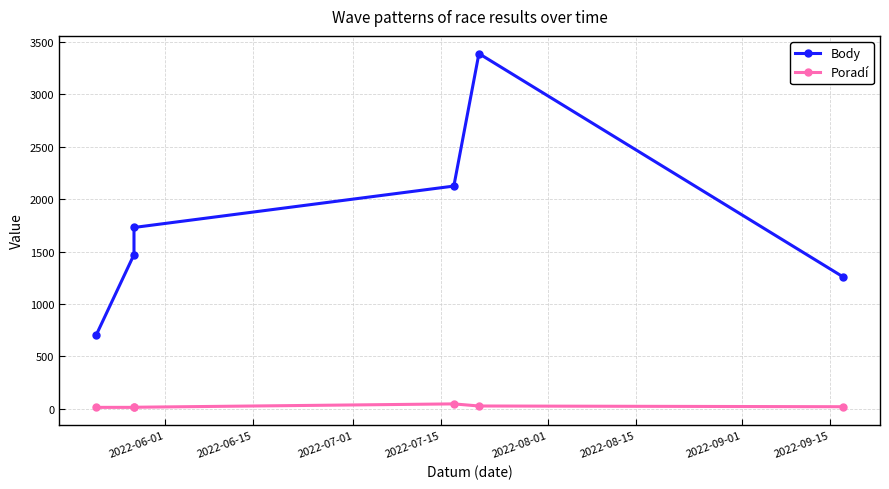

Where is Body nearest to the value 2048?

2022-07-15